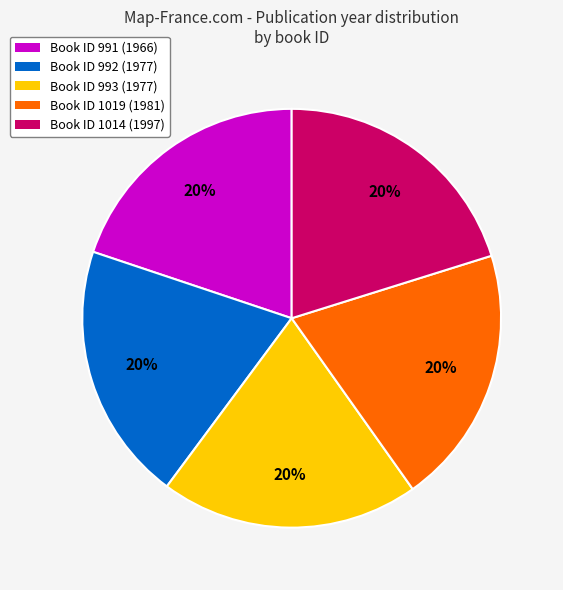

To the nearest percent, what percentage of the pie is Book ID 992 (1977)?

20%